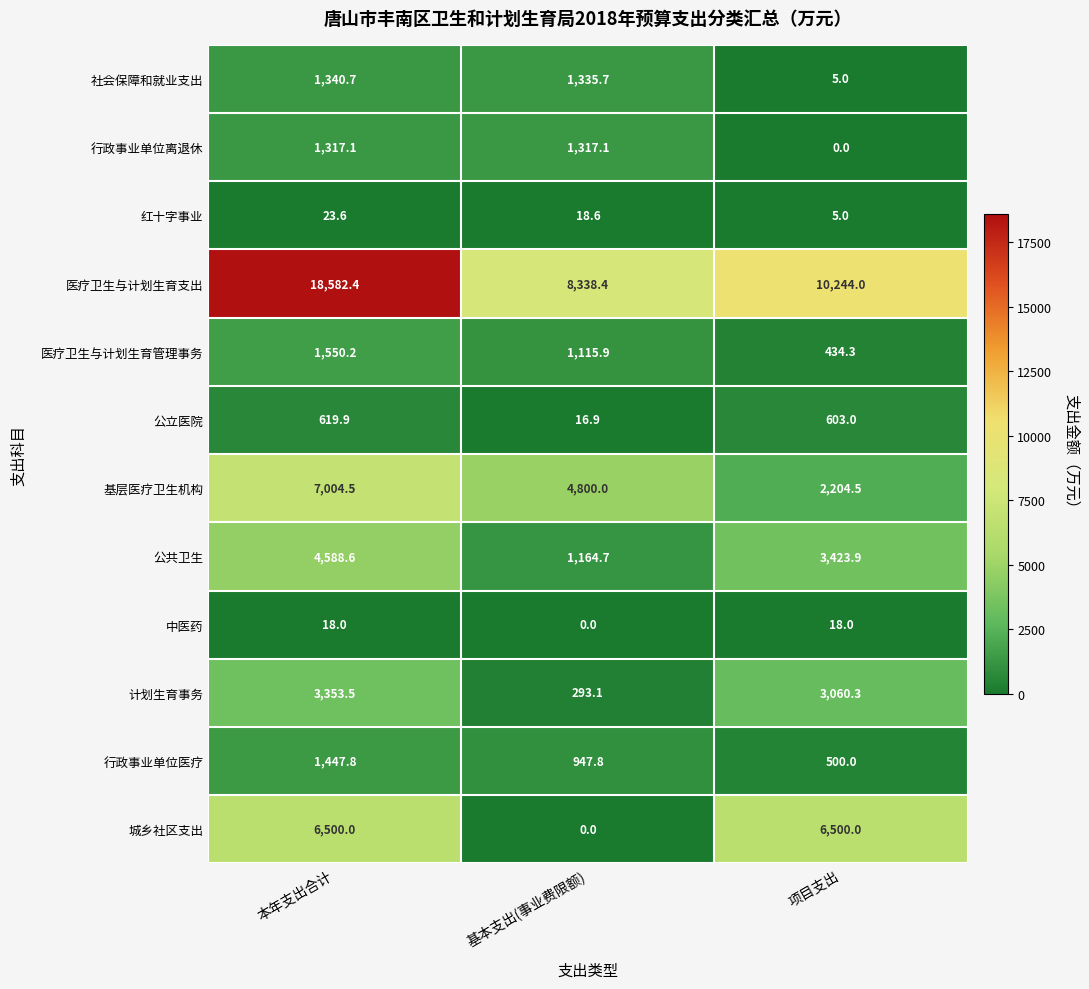

Is it true that 红十字事业 equals 14.1 at 本年支出合计?

False